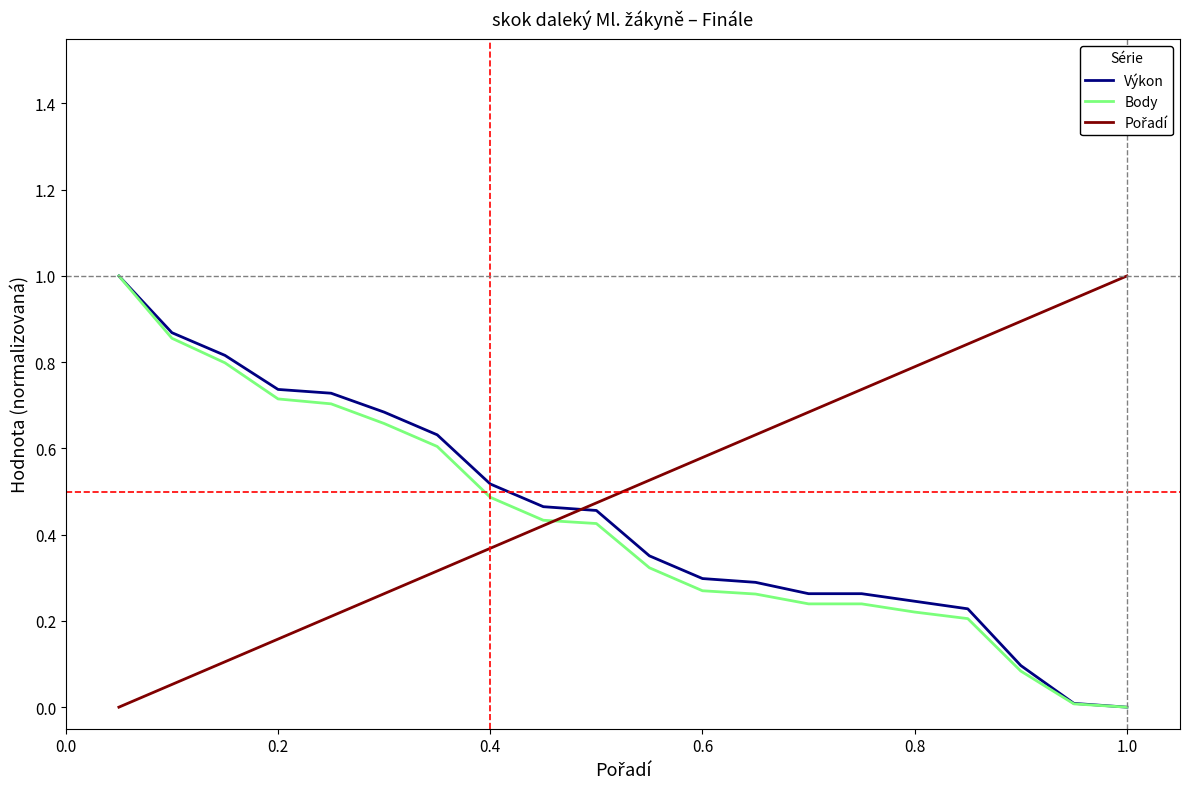

What is the highest value of the Výkon series?

1.0